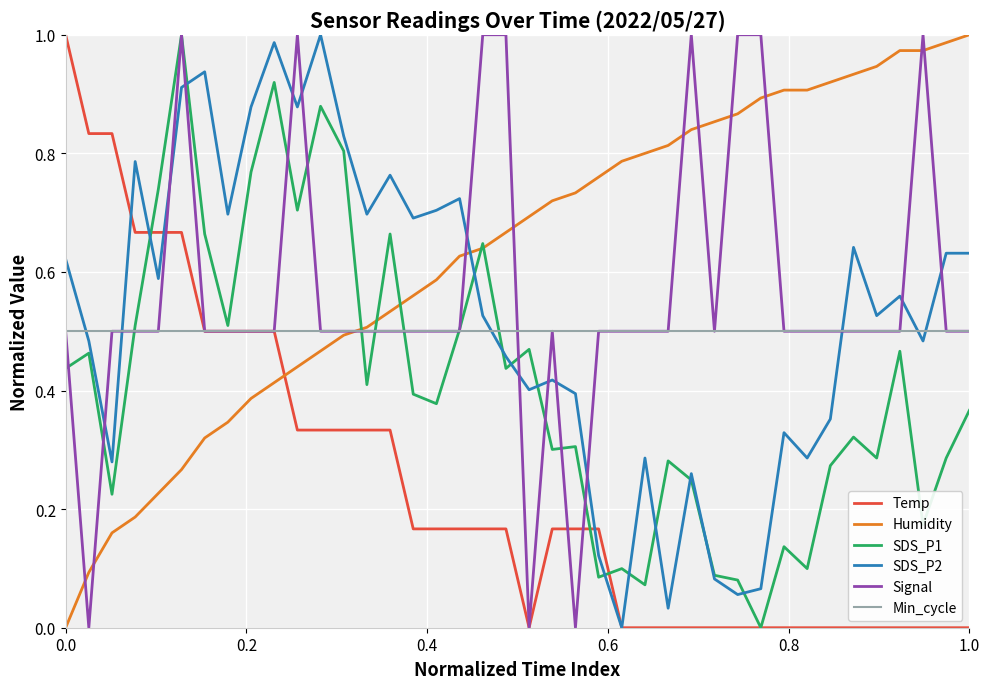

True or false: SDS_P1 has more than 0 interior local peaks.

True